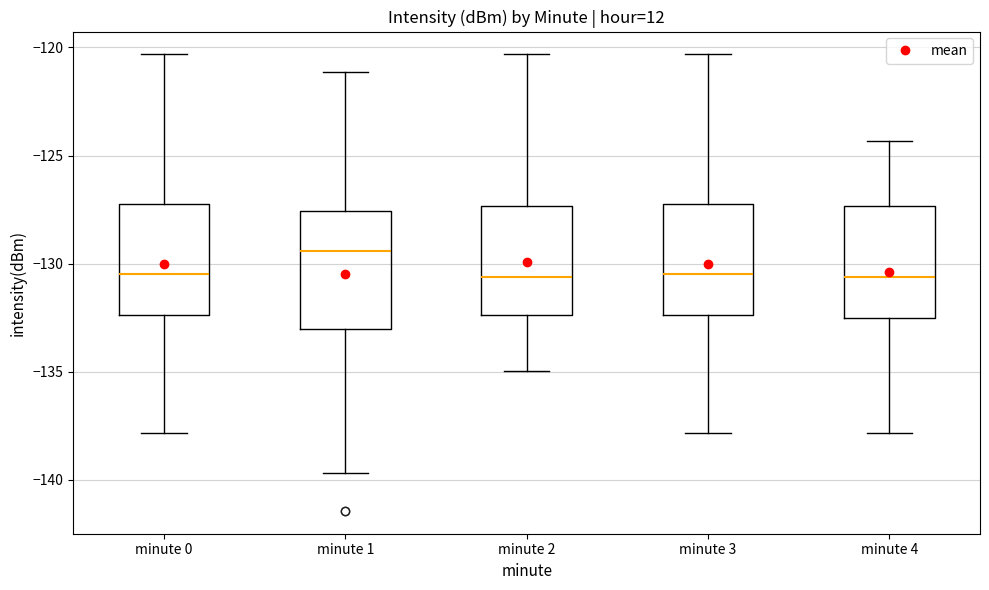

Reading left to right, transcribe this box plot: for each box, give where its median line is, the range the box spans, and where its two whiskers end, as read against the y-axis. The values are not printed on the chart, so give them approximately, as read against the axis.

minute 0: median -130.5, box -132.5 to -127.0, whiskers -138.0 to -120.5
minute 1: median -129.5, box -133.0 to -127.5, whiskers -139.5 to -121.0
minute 2: median -130.5, box -132.5 to -127.5, whiskers -135.0 to -120.5
minute 3: median -130.5, box -132.5 to -127.0, whiskers -138.0 to -120.5
minute 4: median -130.5, box -132.5 to -127.5, whiskers -138.0 to -124.5